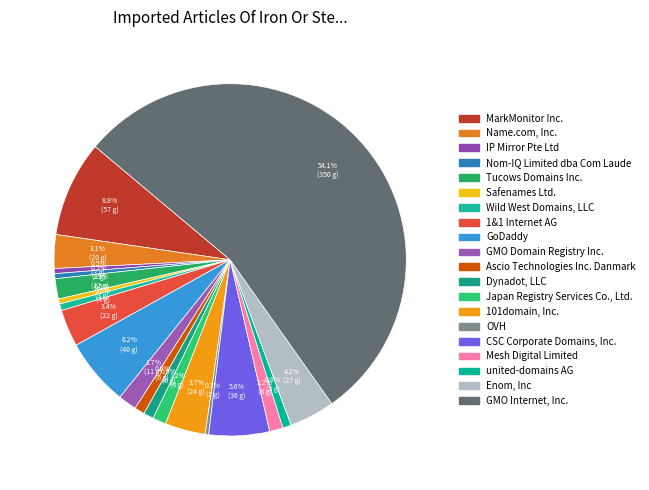

The Mesh Digital Limited slice represents 10% of the pie. True or false?

False